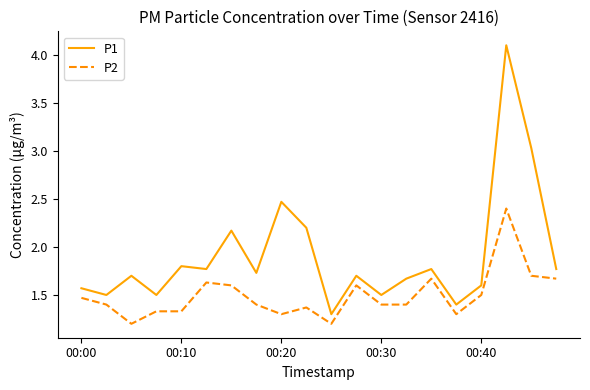

List the series in order of their peak value, lowest first.

P2, P1